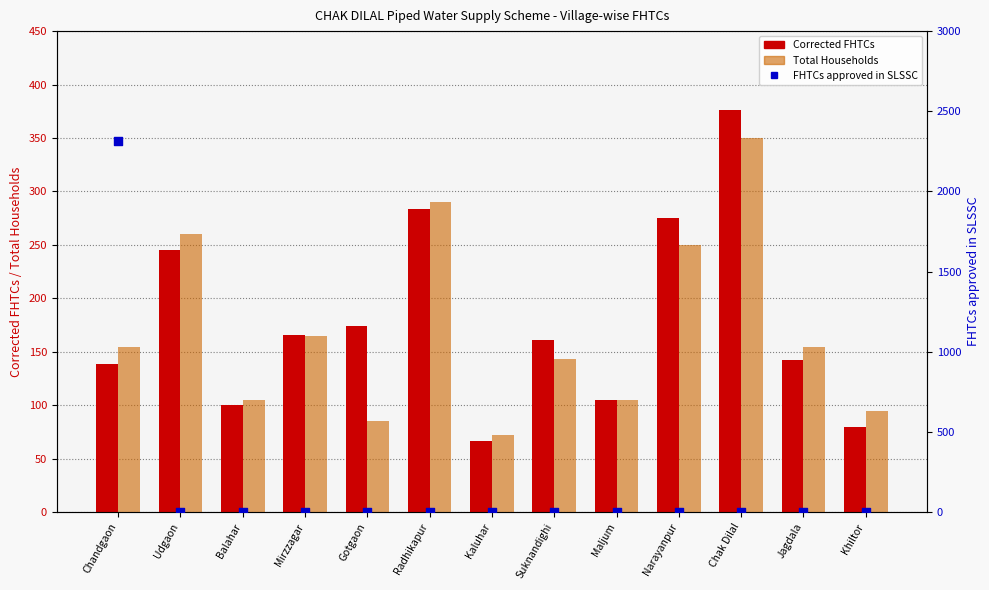

What are all the series names shown in the legend?

Corrected FHTCs, Total Households, FHTCs approved in SLSSC